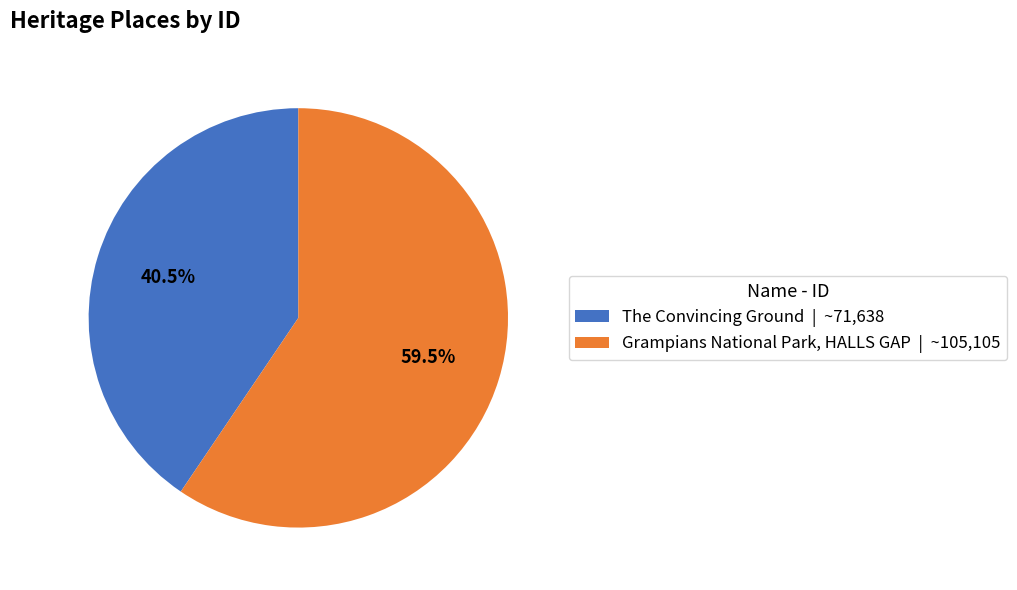

Combined, what portion of the pie is The Convincing Ground | ~71,638 and Grampians National Park, HALLS GAP | ~105,105?

100.0%